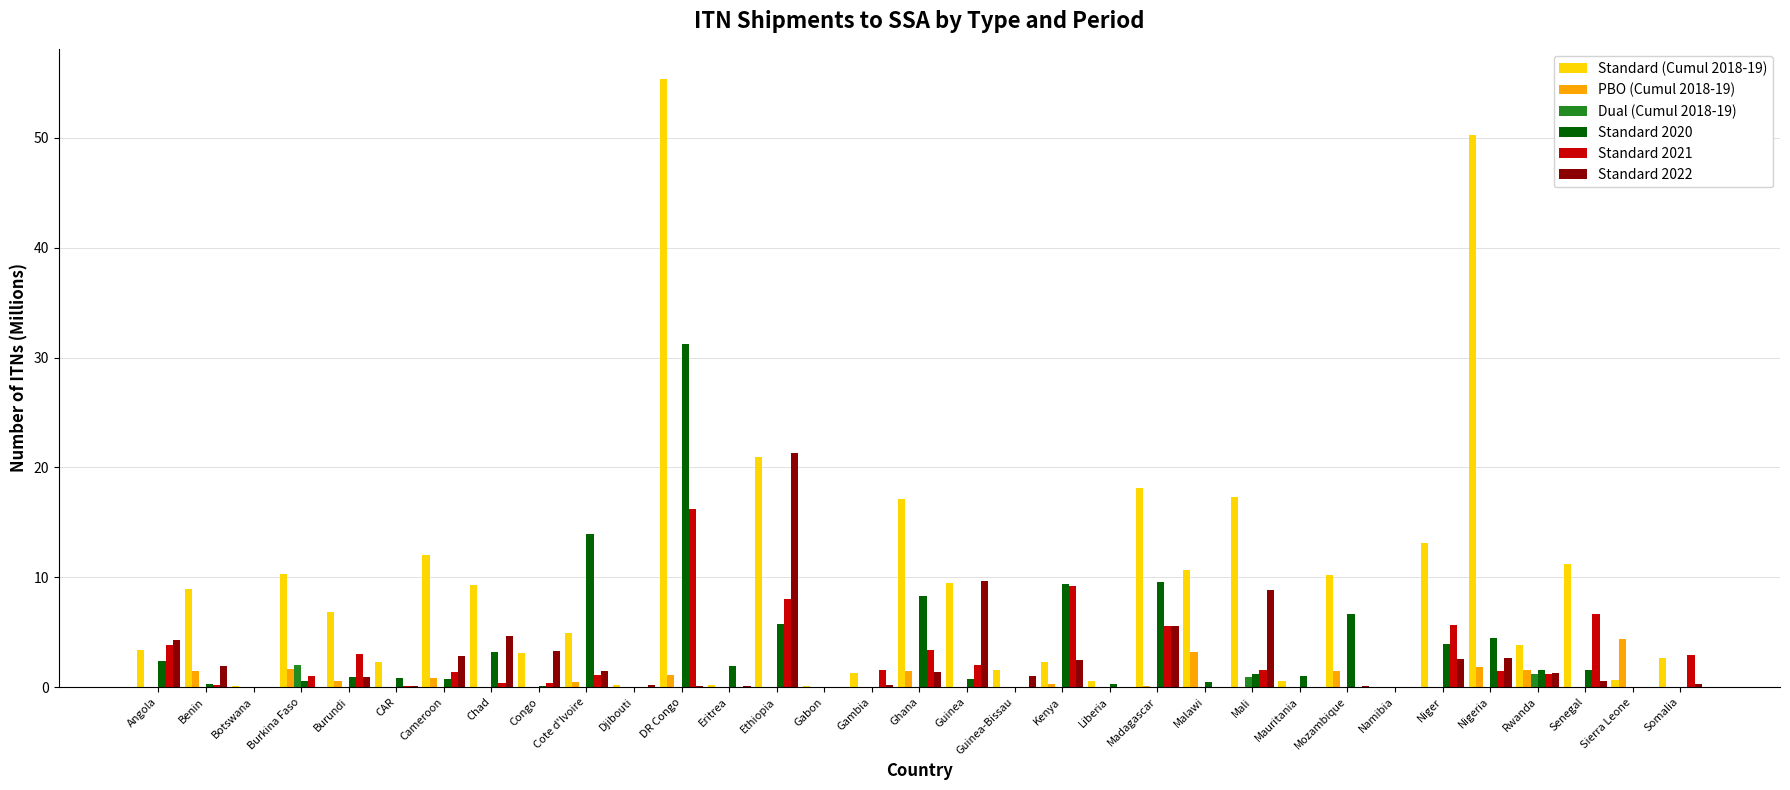

What is the sum of all Standard 2022 values?

77.8